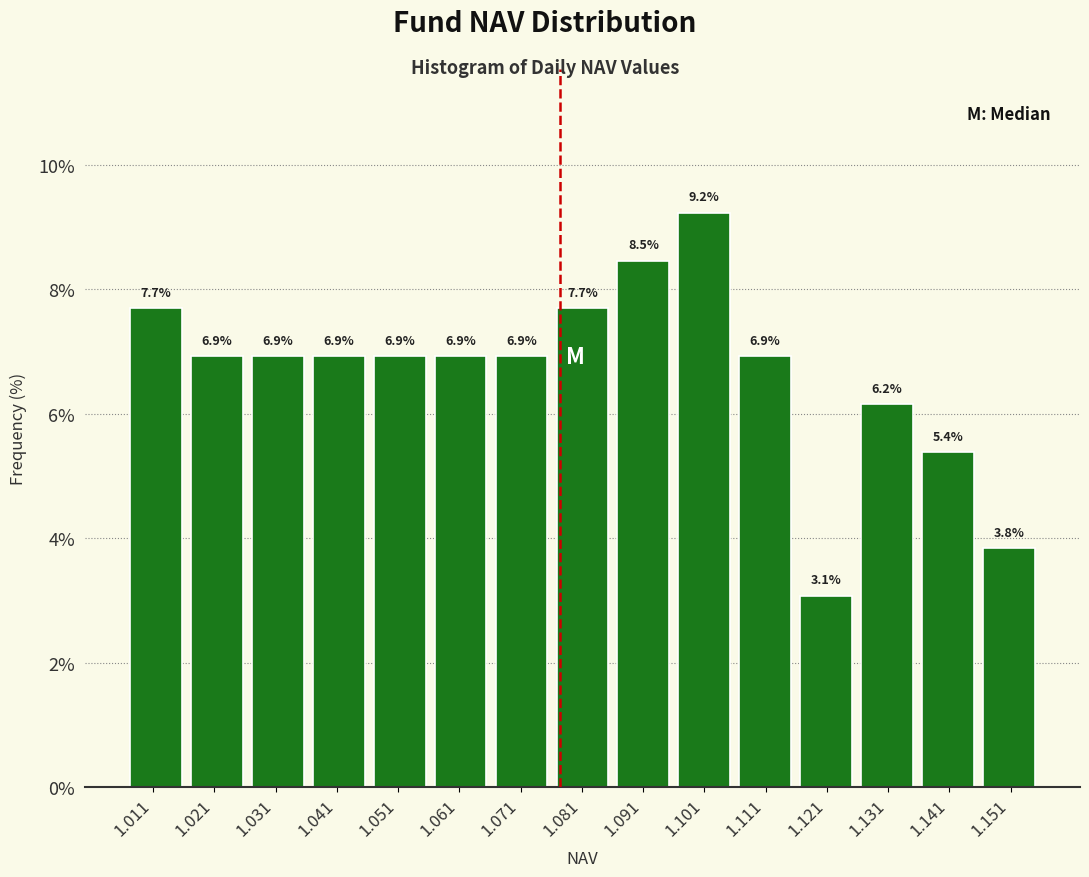

How tall is the bar that spans 1.036 to 1.046 on the x-axis? The bar edges are not printed on the chart, so give them approximately, as read against the axis.

6.9